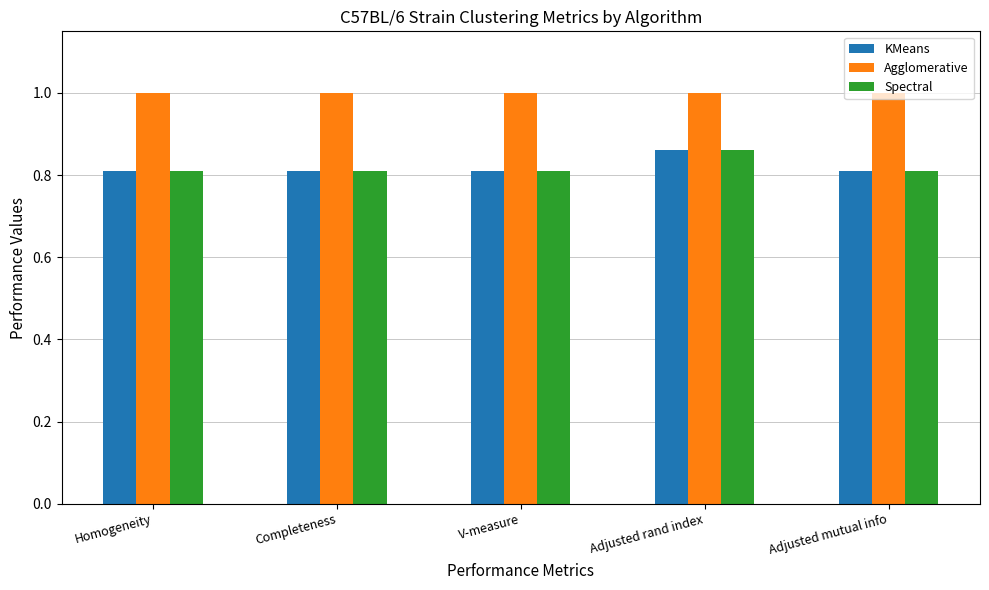

What position from the left is Completeness?

2